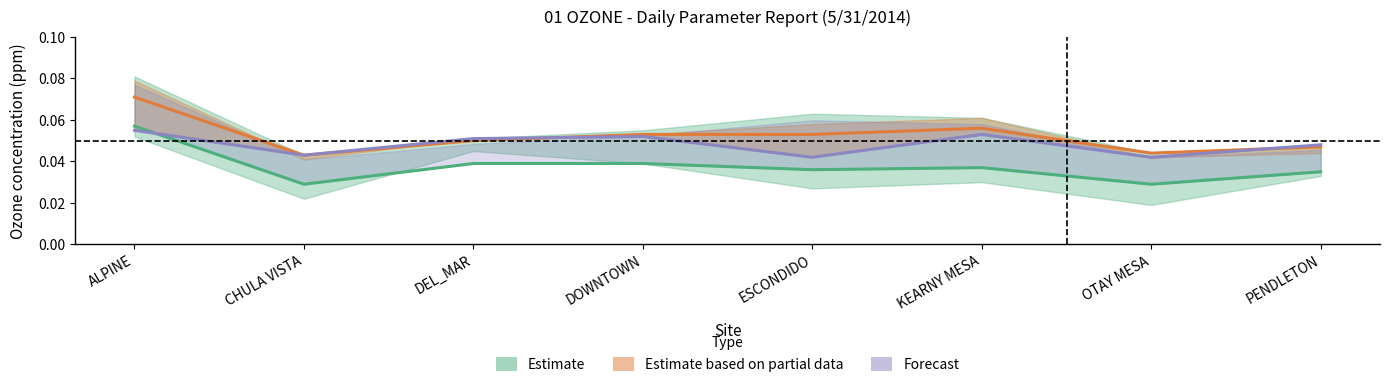

At how many categories does at least one series exceed 0?

8